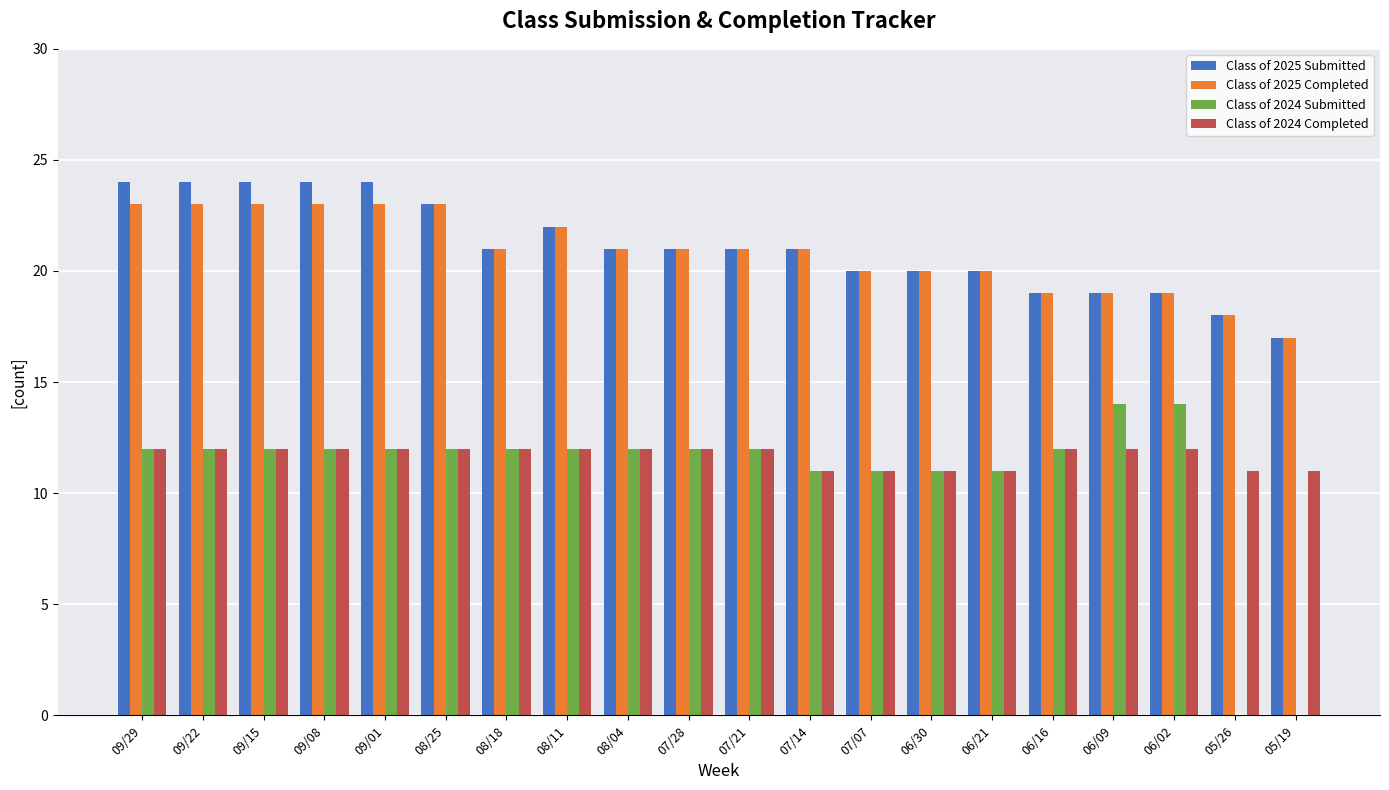

What is the maximum value for Class of 2025 Submitted?

24